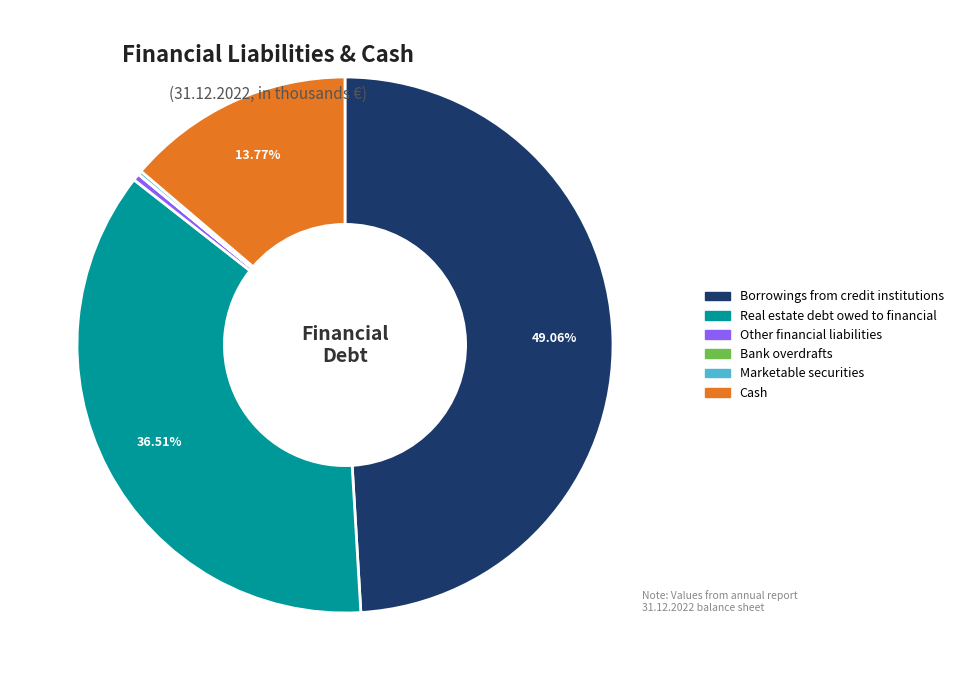

Does Cash represent more than half of the total?

No